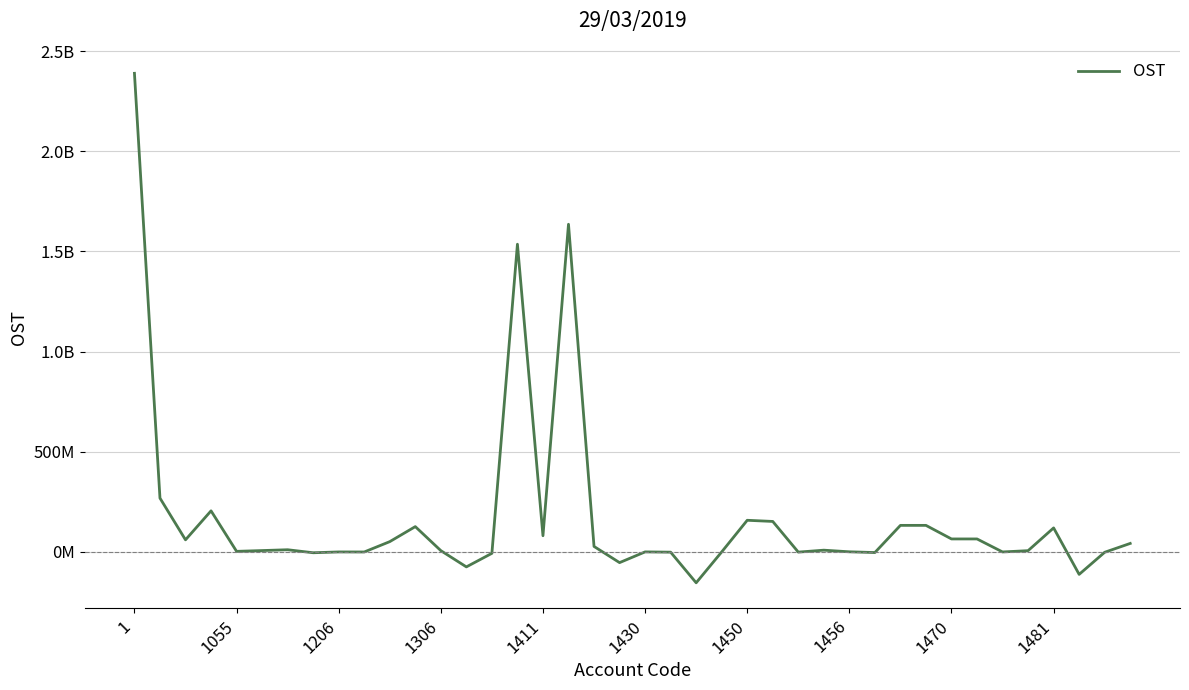

Does the chart have visible grid lines?

Yes